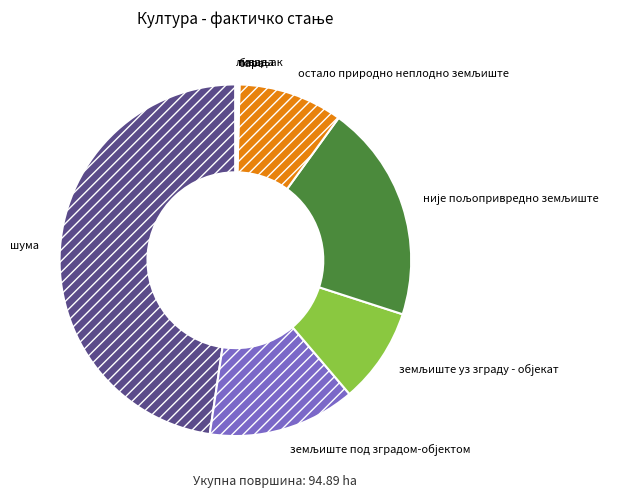

Does шума account for over 50% of the chart?

No